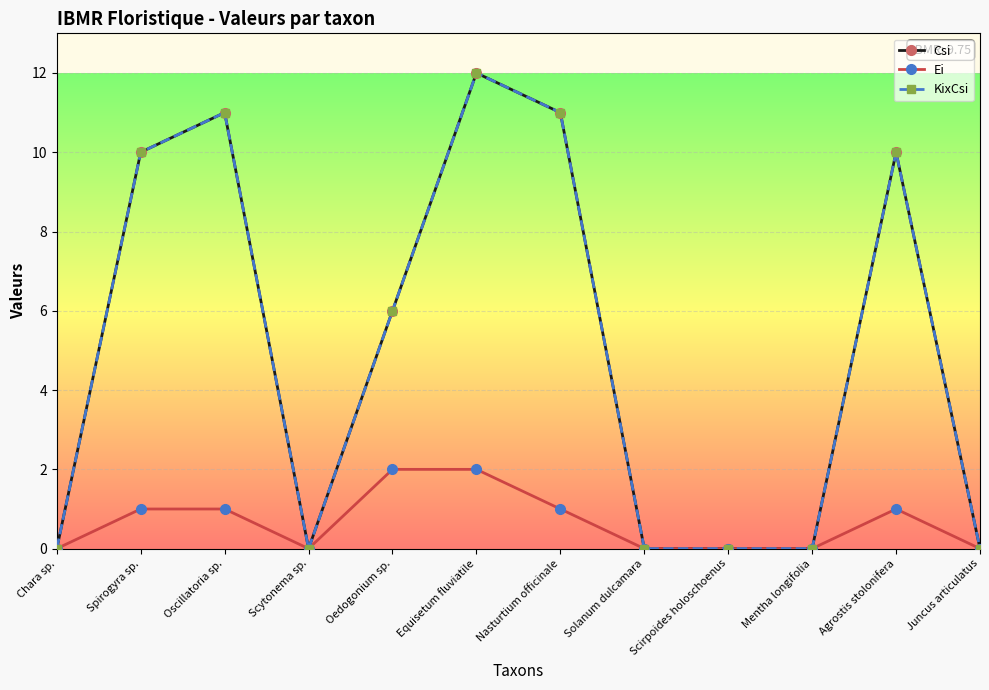

Is this an area chart (filled region under the line)?

No